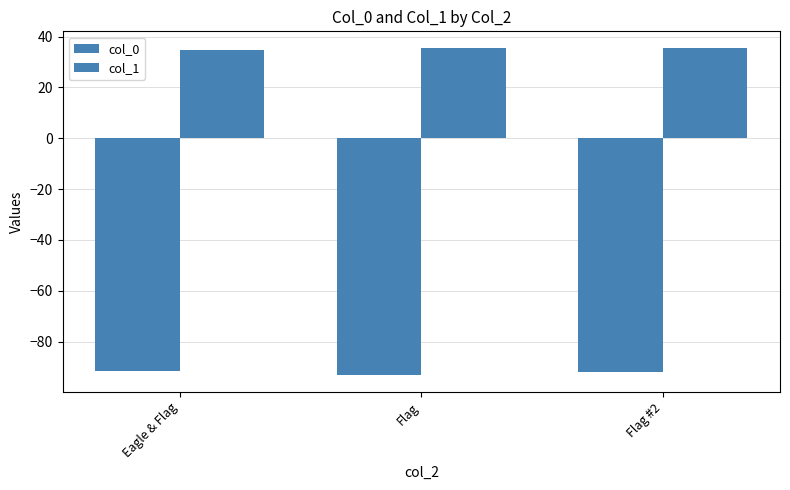

Between Eagle & Flag and Flag, which is larger?

Eagle & Flag